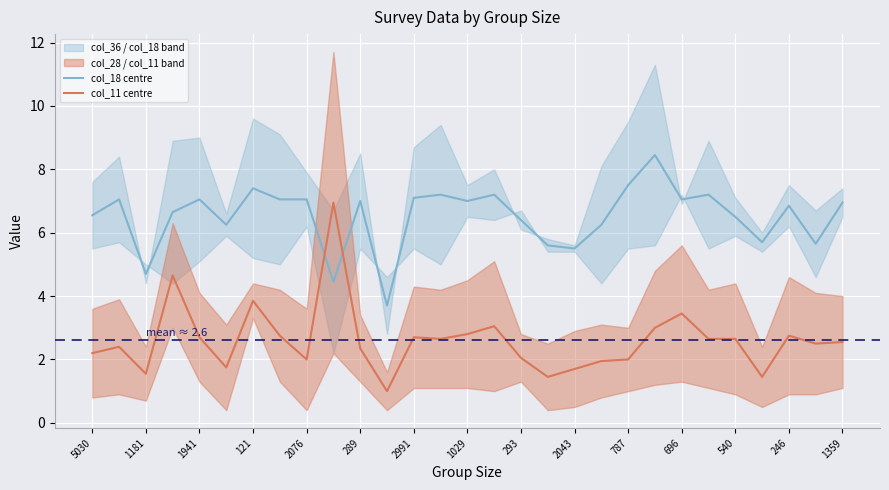

What is the minimum value for col_18 centre?

3.7